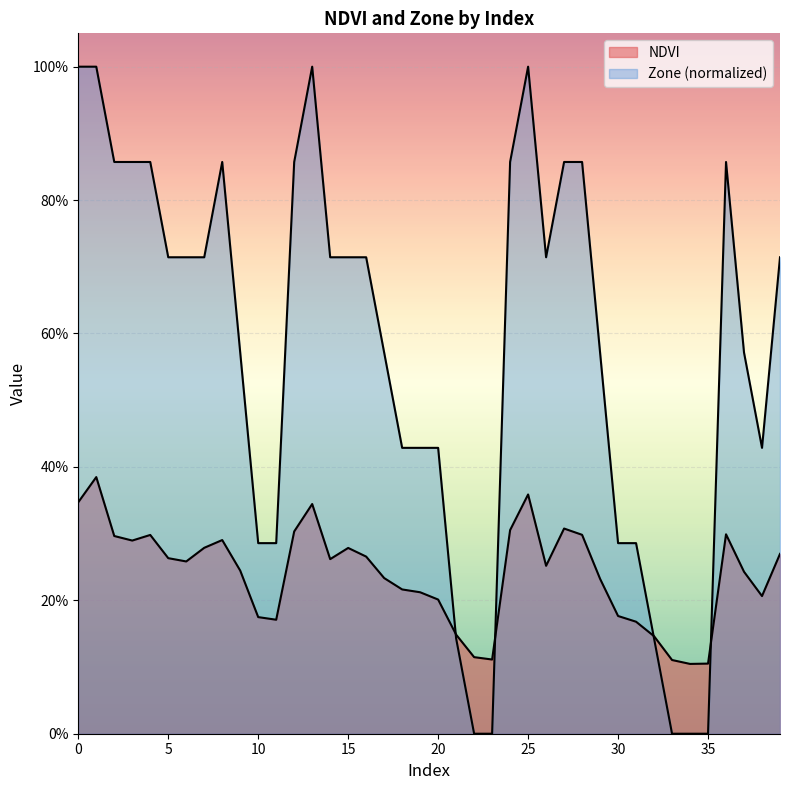

How many interior local valleys does the Zone series have?

2